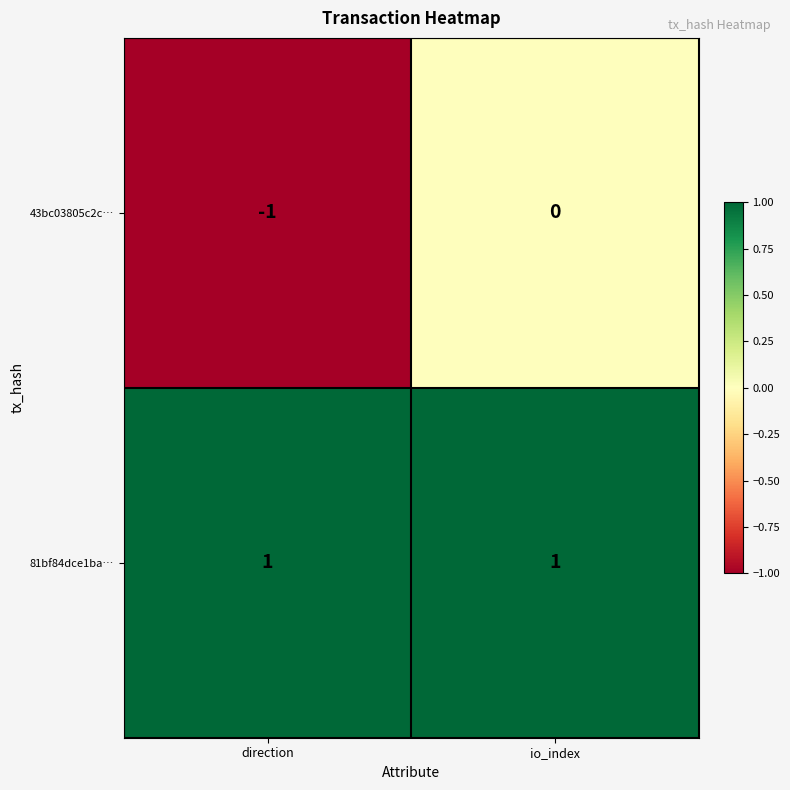

At which category is the sum across all series the highest?

io_index